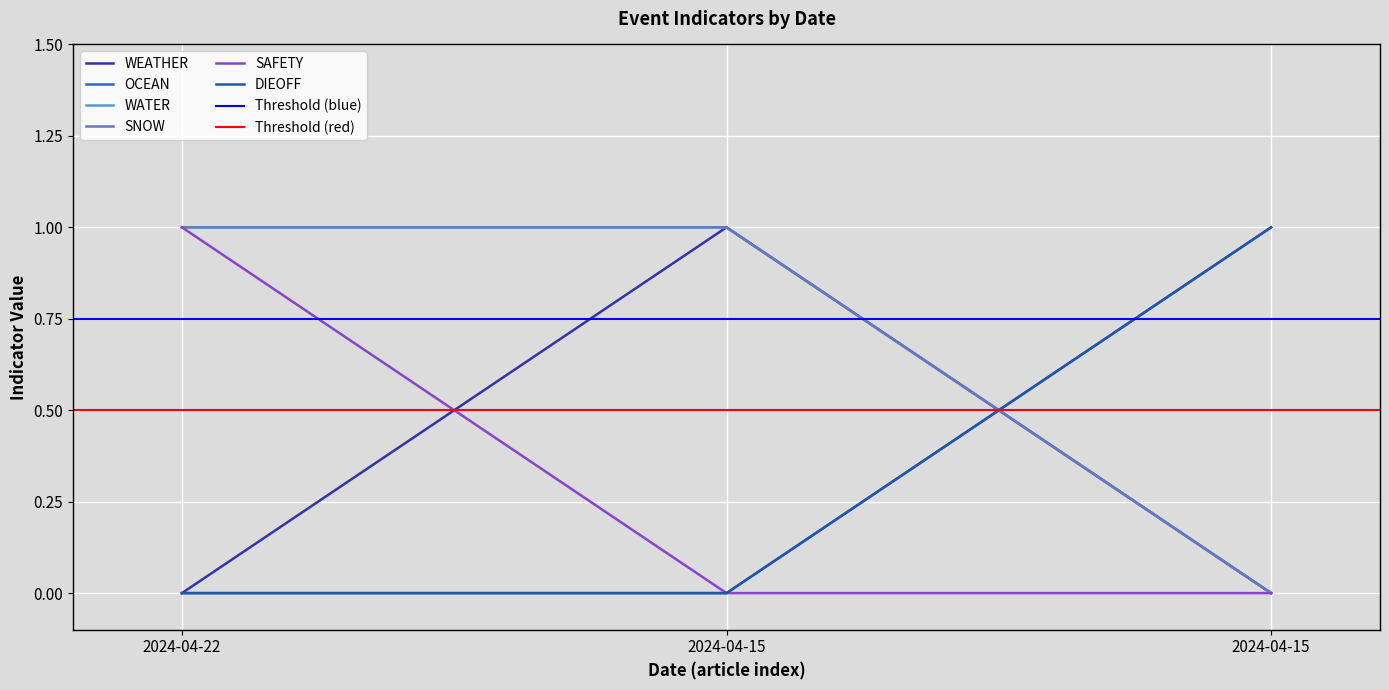

What is the total value across all series at 2024-04-15?

3